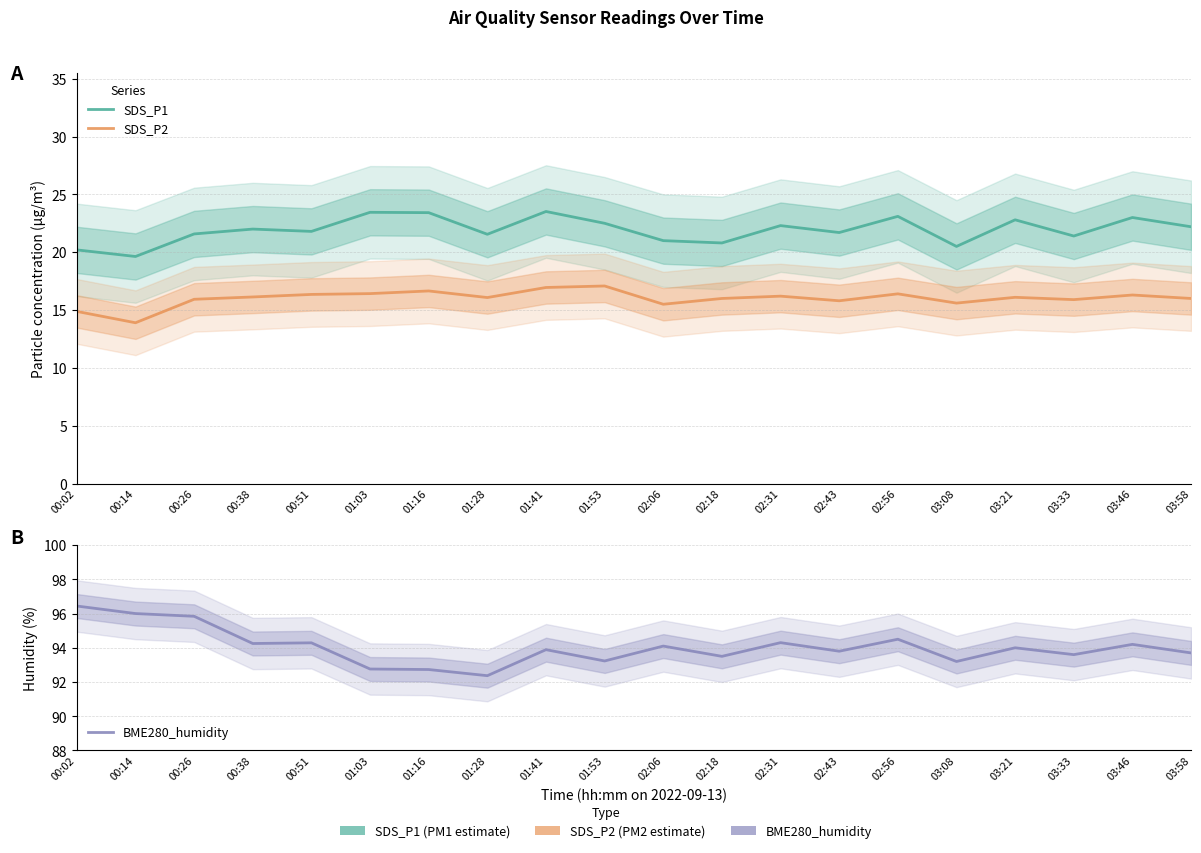

What is the difference between the second highest and second lowest values in the BME280_humidity series?

3.3